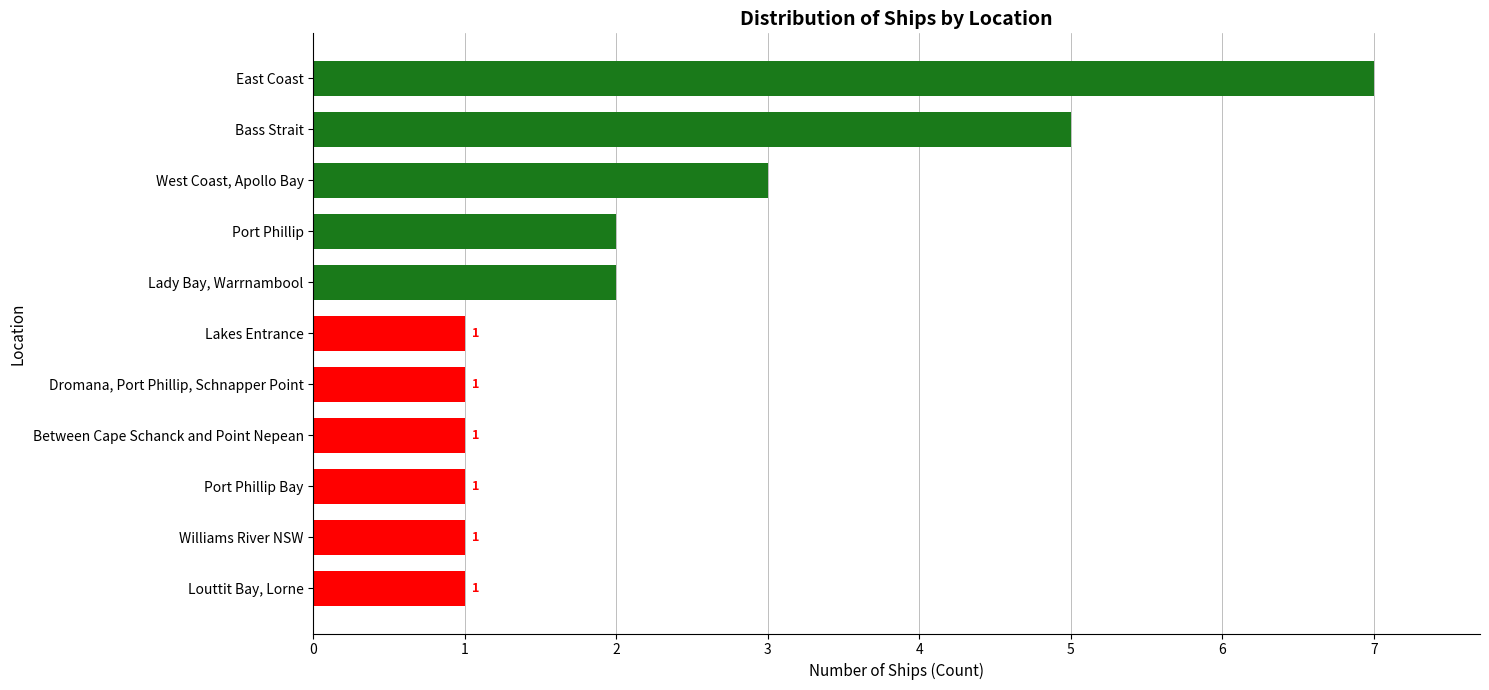

What is the ratio of the value at East Coast to the value at Lady Bay, Warrnambool?

3.5